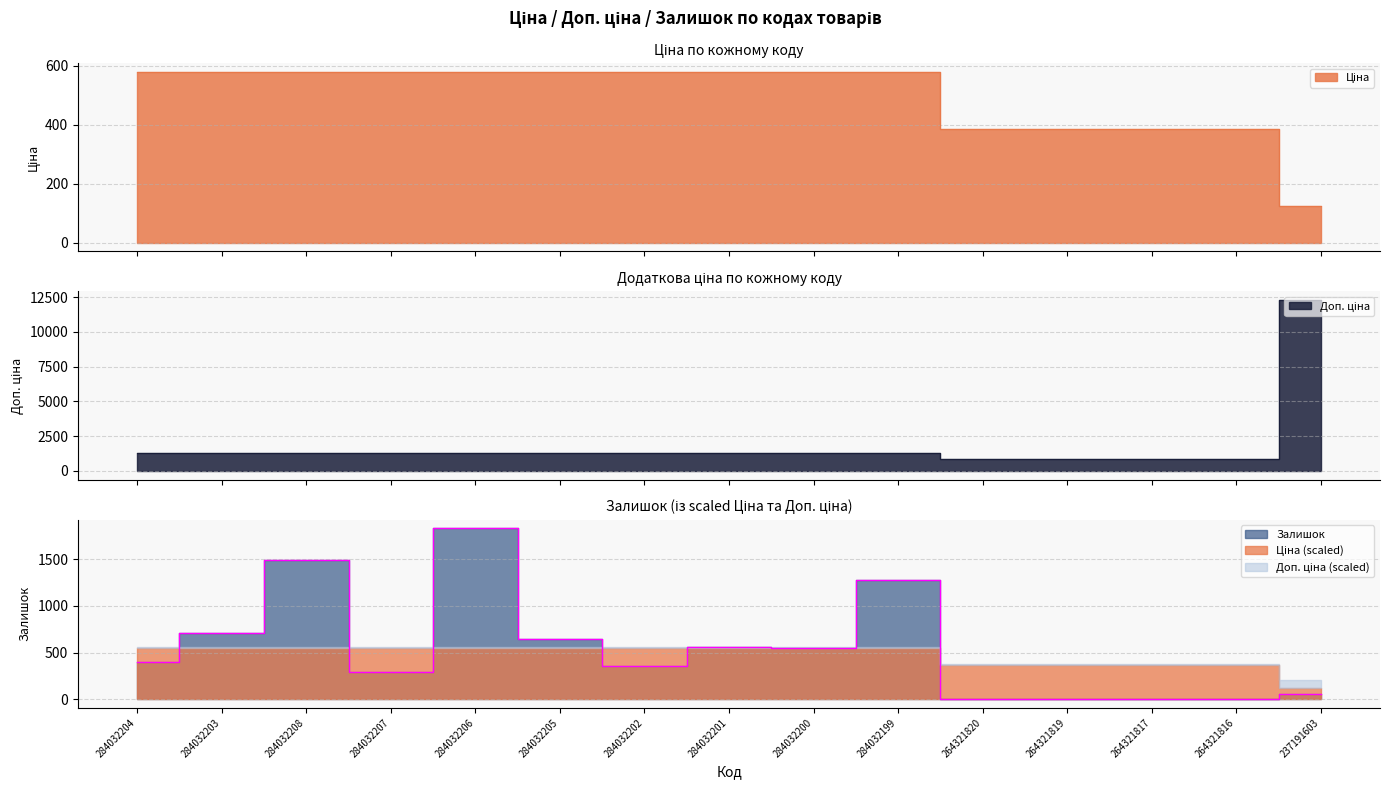

At how many categories does at least one series exceed 11134?

1